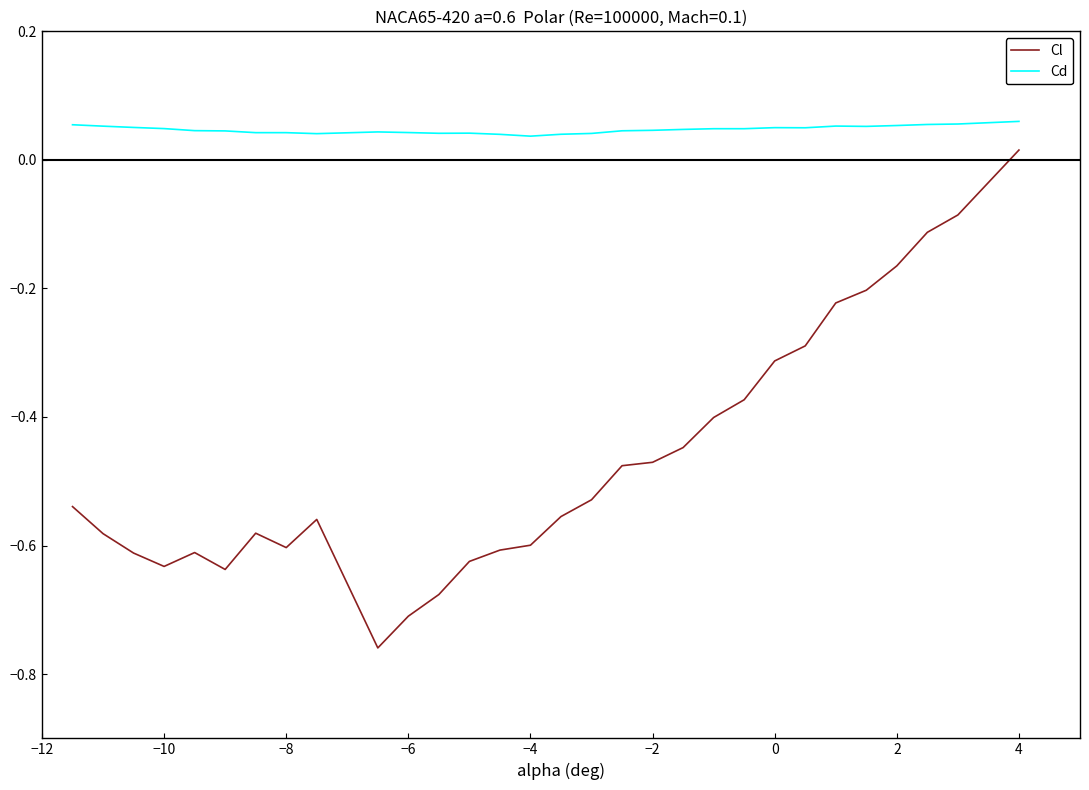

Rank the series by their maximum value, from lowest to highest.

Cl, Cd